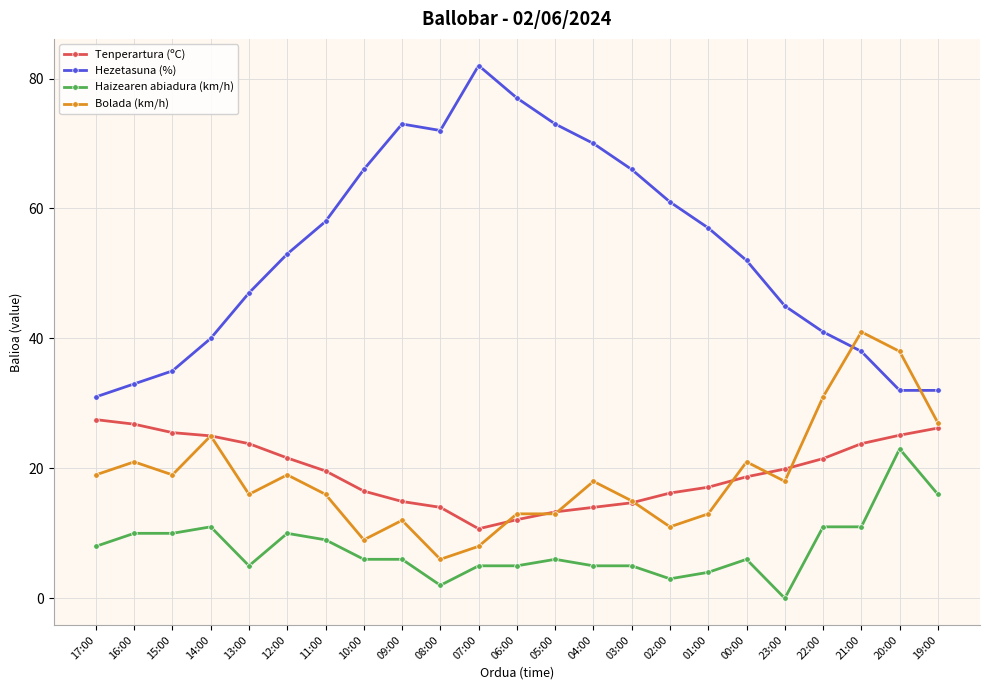

True or false: Tenperartura (ºC) and Hezetasuna (%) cross at least once.

False